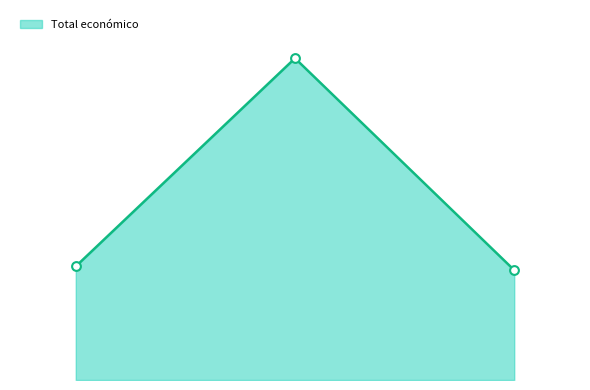

Is this an area chart (filled region under the line)?

Yes